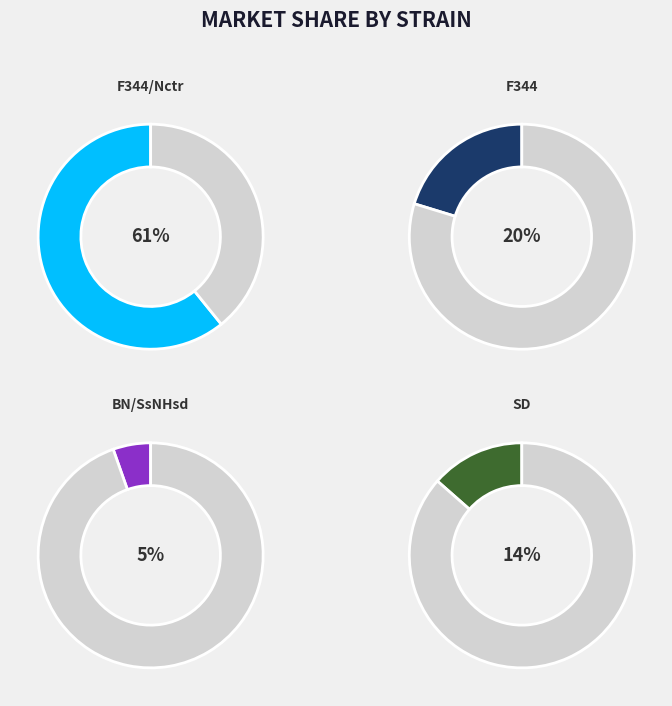

What percentage do SD and BN/SsNHsd together represent?

18.9%